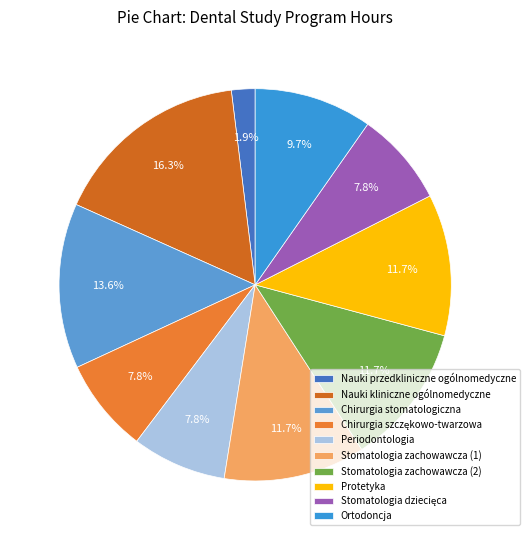

Rank the categories by value from highest to lowest.

Nauki kliniczne ogólnomedyczne, Chirurgia stomatologiczna, Stomatologia zachowawcza (1), Stomatologia zachowawcza (2), Protetyka, Ortodoncja, Chirurgia szczękowo-twarzowa, Periodontologia, Stomatologia dziecięca, Nauki przedkliniczne ogólnomedyczne